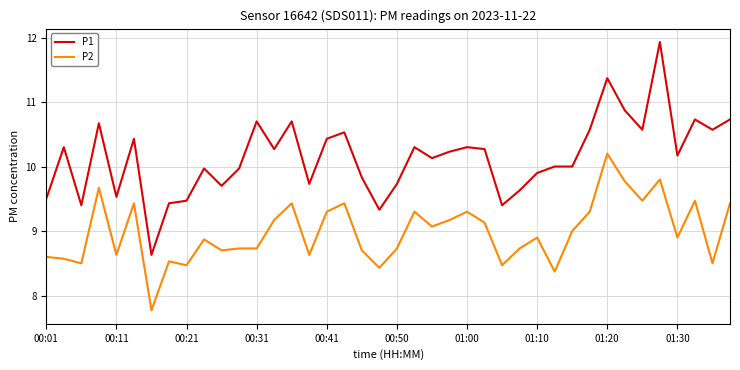

What is the maximum value shown in the chart?

11.9